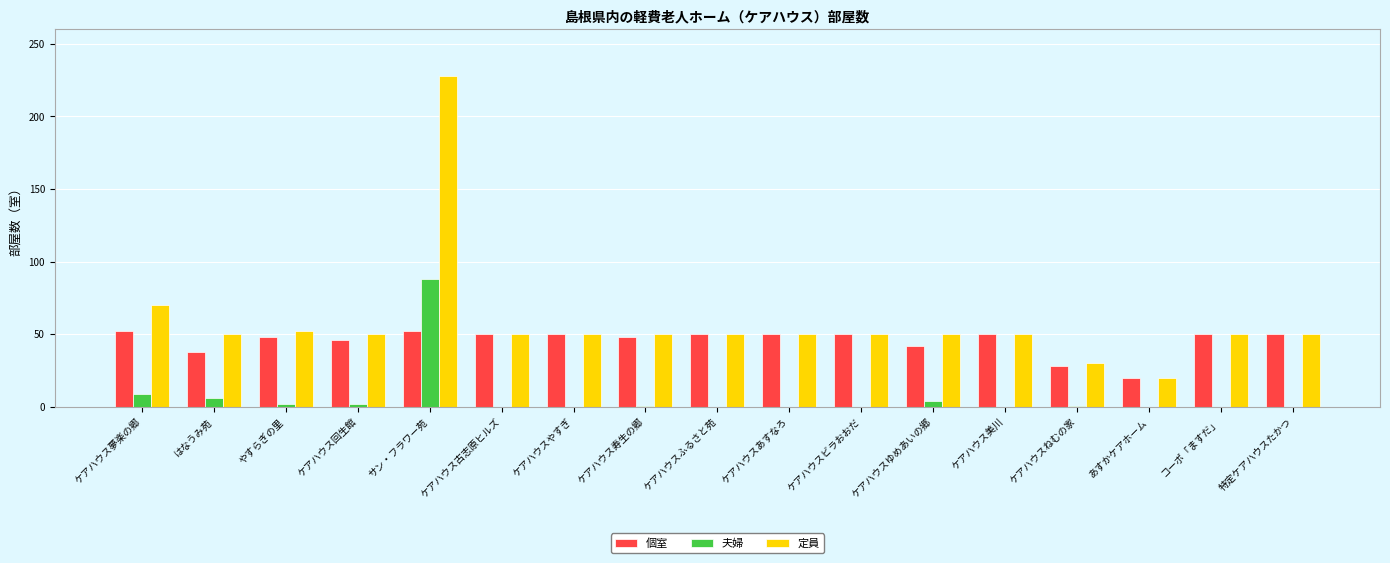

Which series has the widest spread of values?

定員